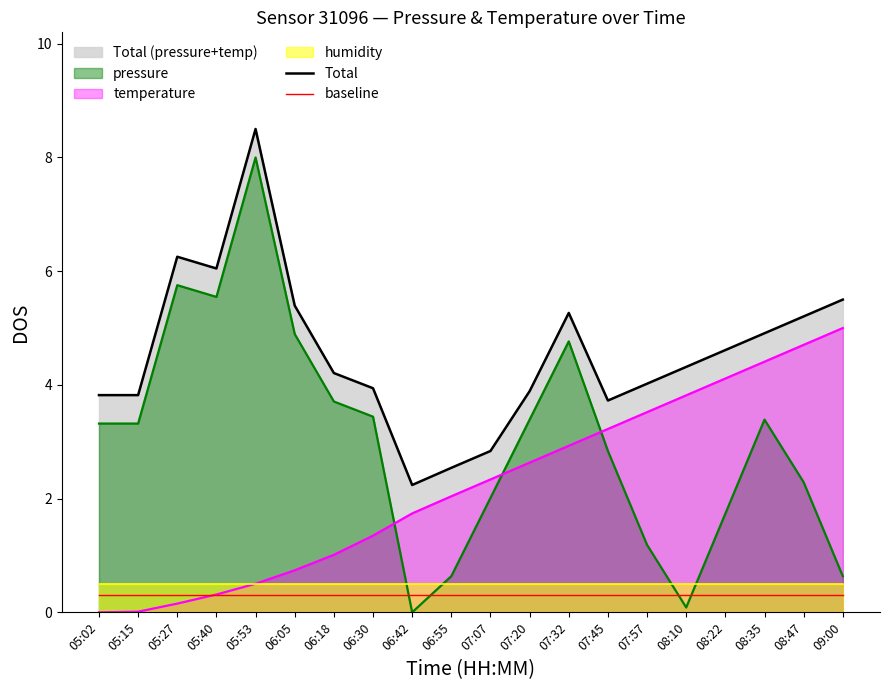

The Total series shows 4.9 at 08:35. True or false?

True